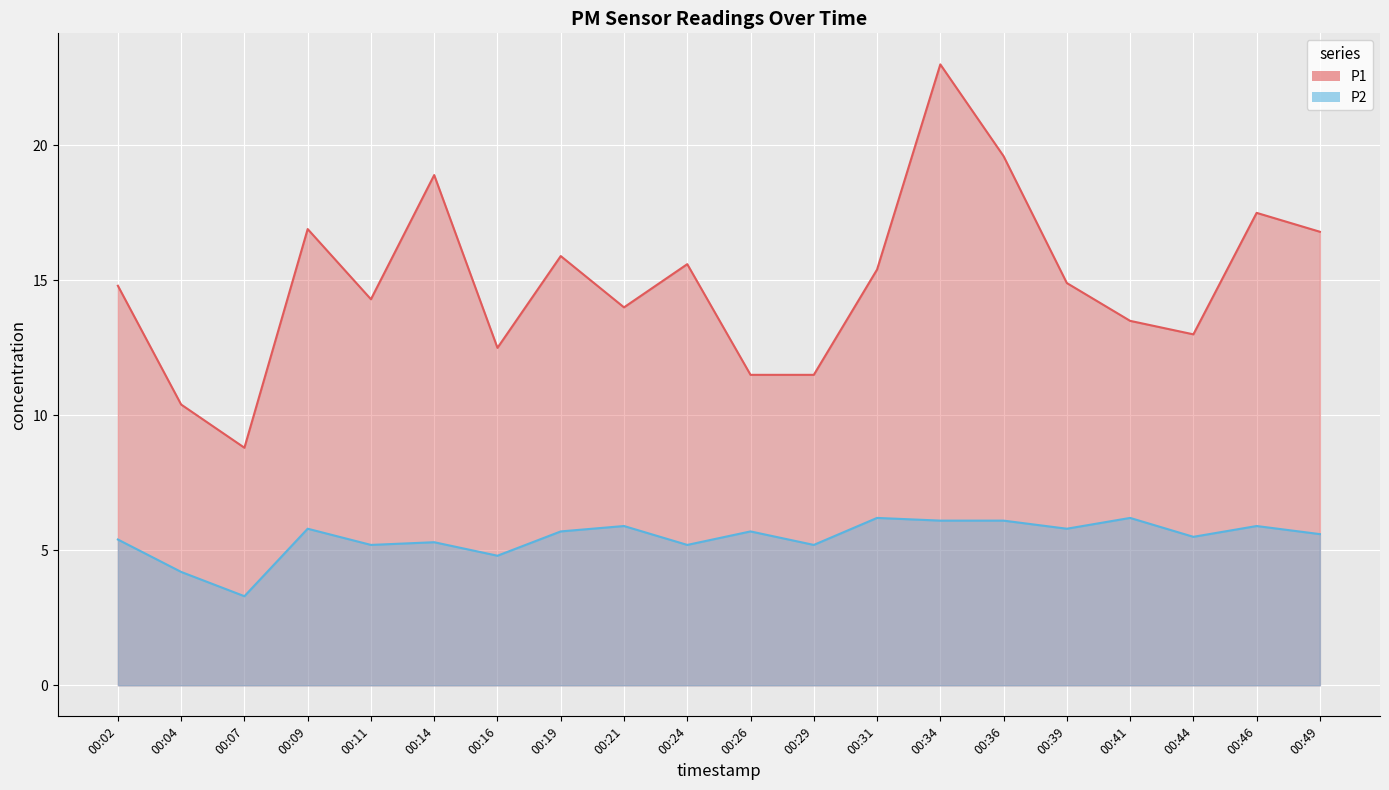

Which series has the largest range (max minus min)?

P1